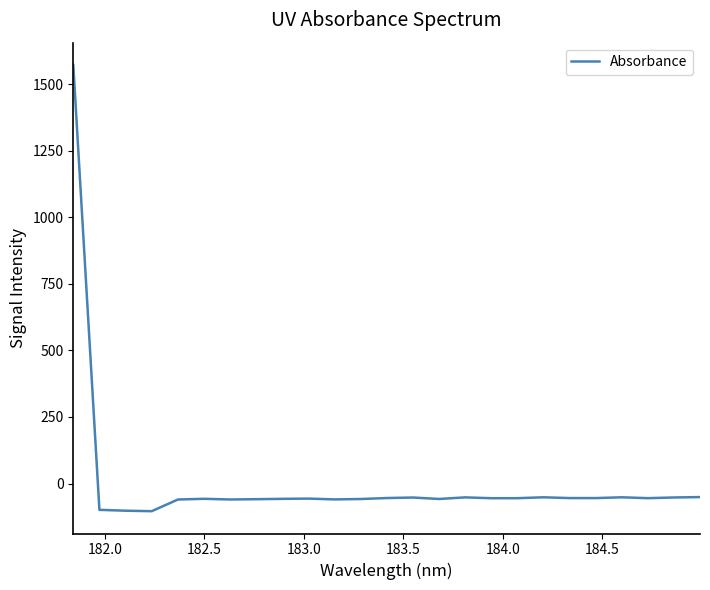

How many lines are shown in the chart?

1